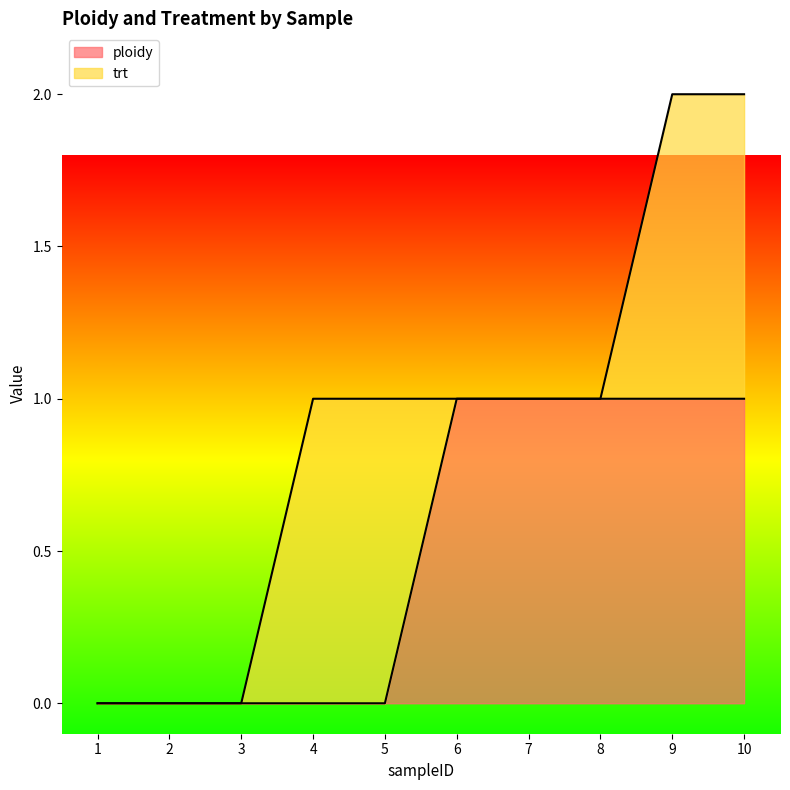

Reading left to right, what are all the values shown in this chart?

1=0	2=0	3=0	4=0	5=0	6=1	7=1	8=1	9=1	10=1